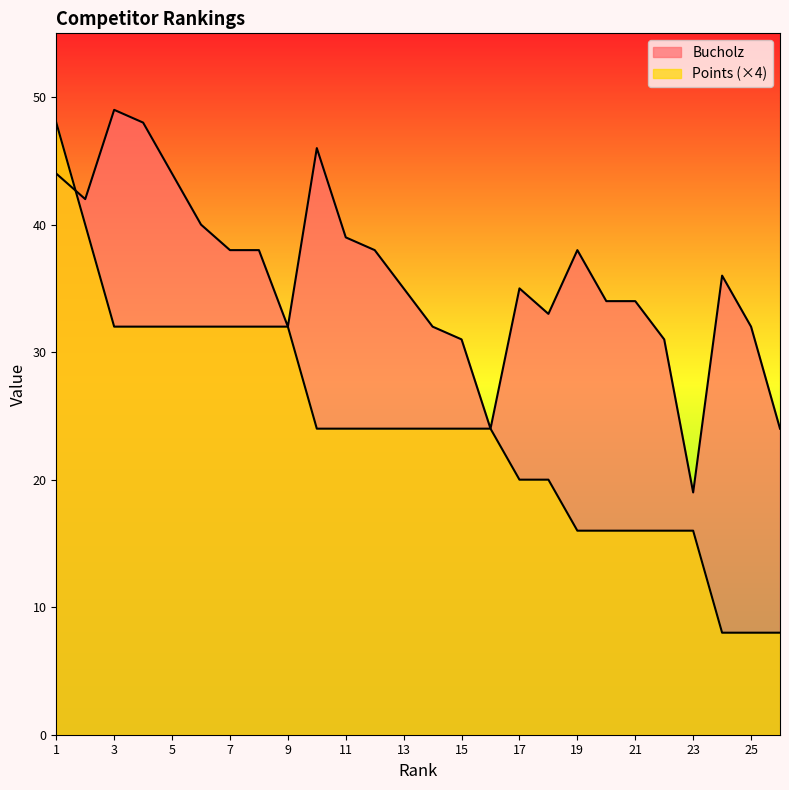

What is the average value of the Points series?

24